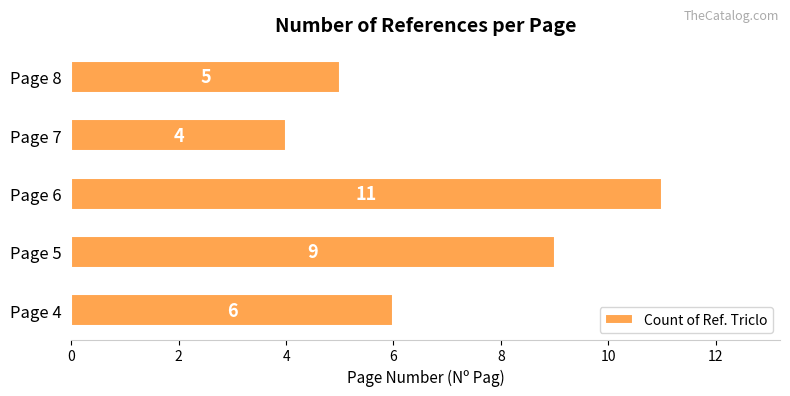

Is it true that the value at Page 4 is 6?

True